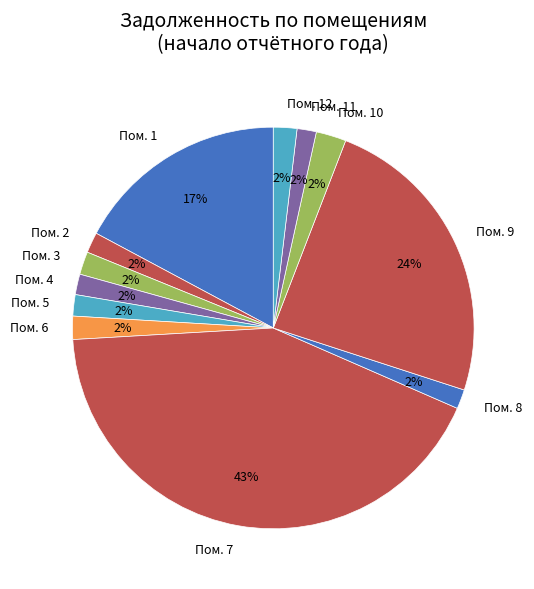

Which category has the biggest portion of the pie?

Пом. 7